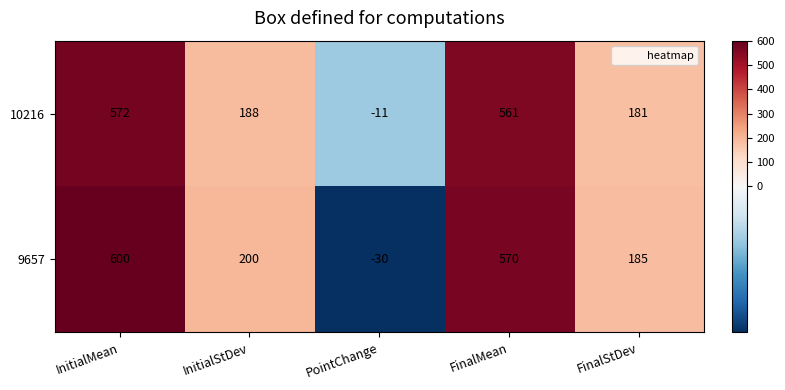

Reading right to left, transcribe all the data shown in this chart.

10216: 181	561	-11	188	572
9657: 185	570	-30	200	600